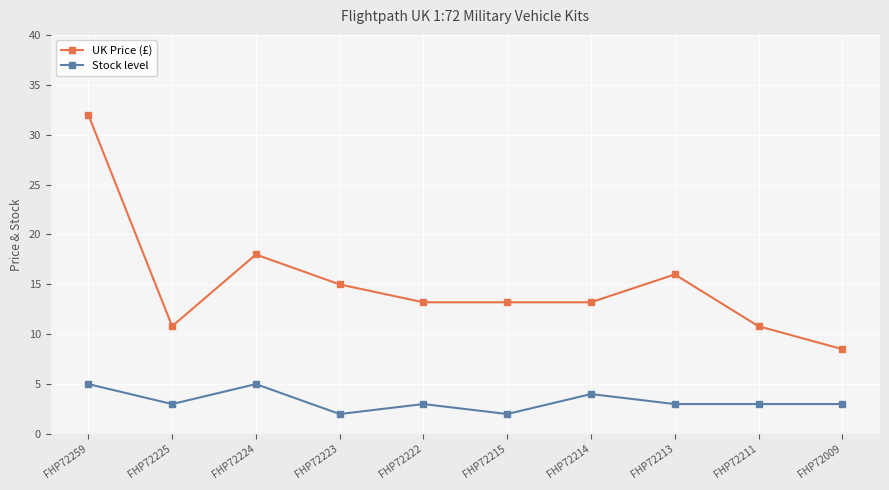

True or false: UK Price (£) and Stock level intersect in this chart.

False